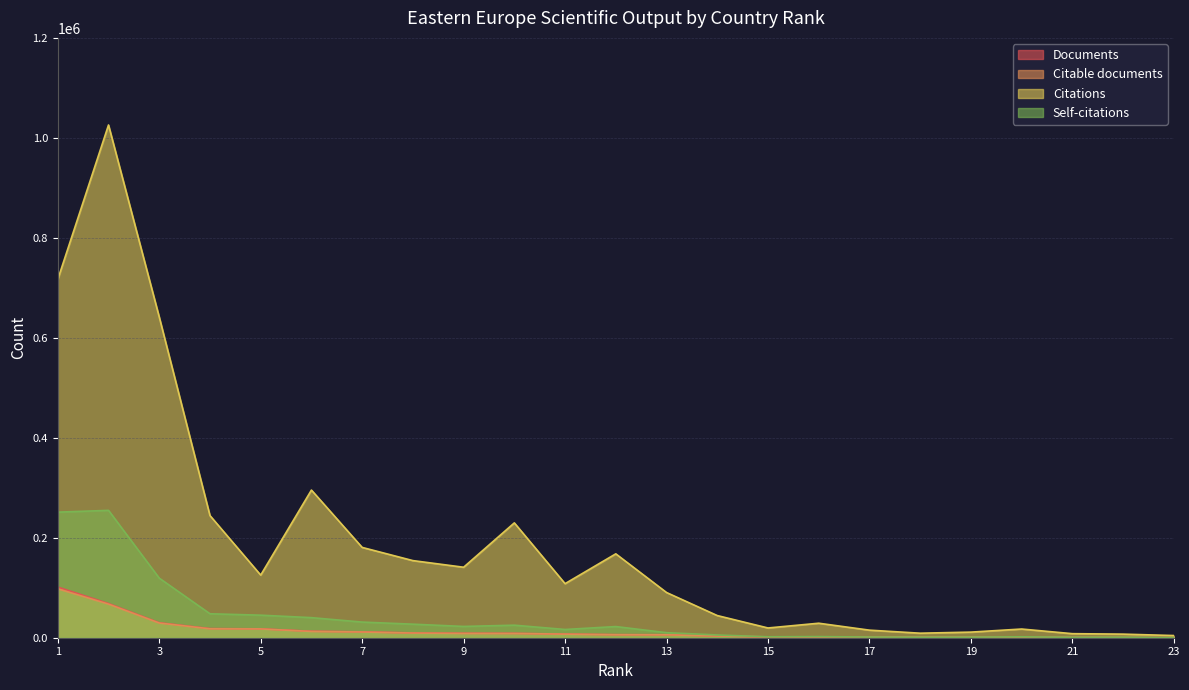

How many lines are shown in the chart?

4